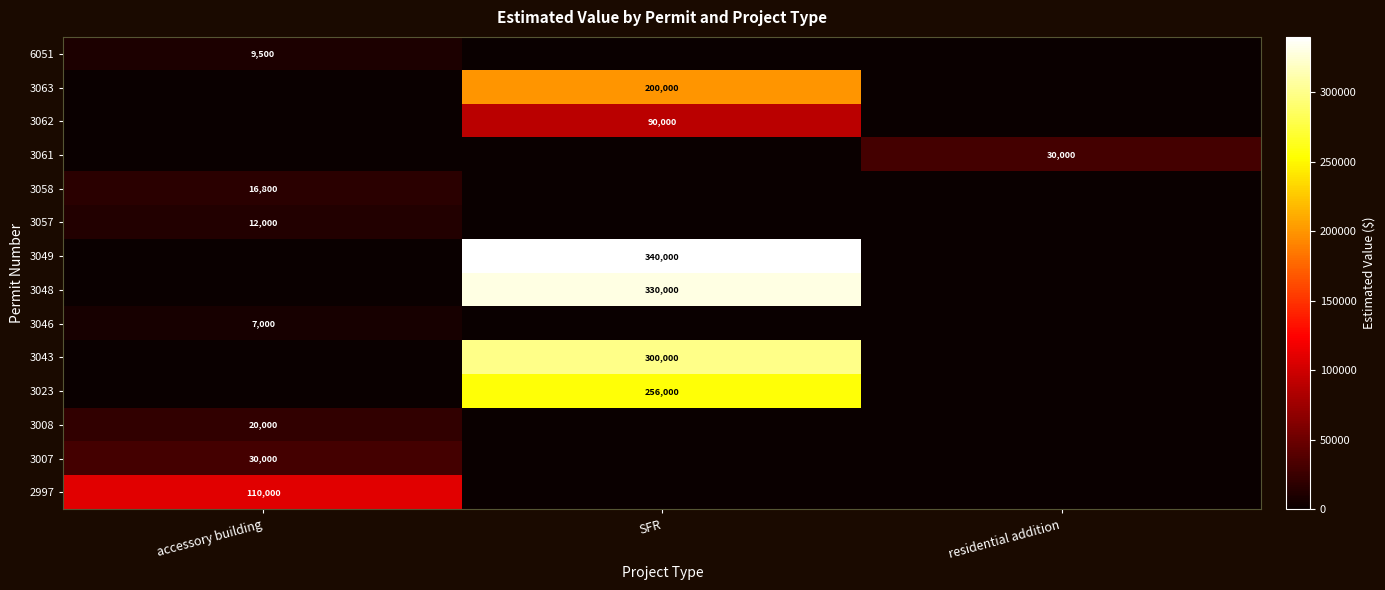

At which category is the sum across all series the highest?

SFR